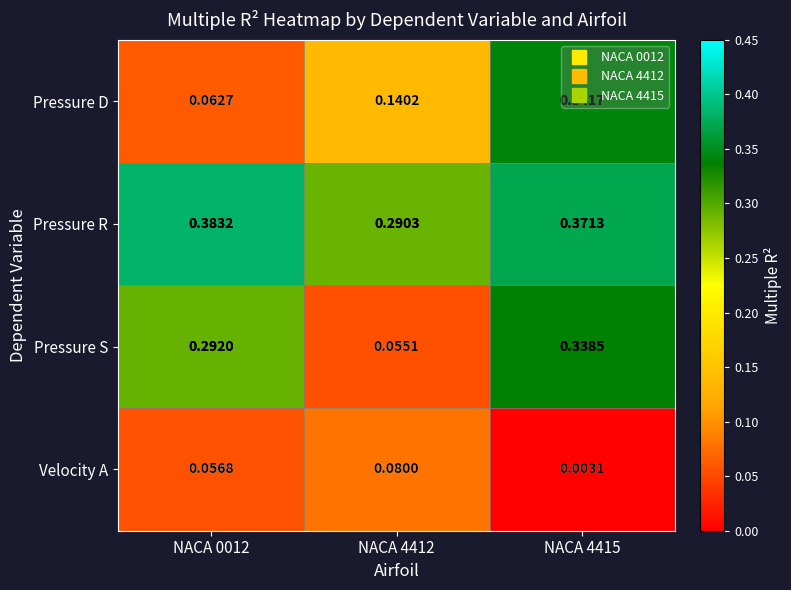

What is the spread (max minus min) of values at NACA 4412?

0.2